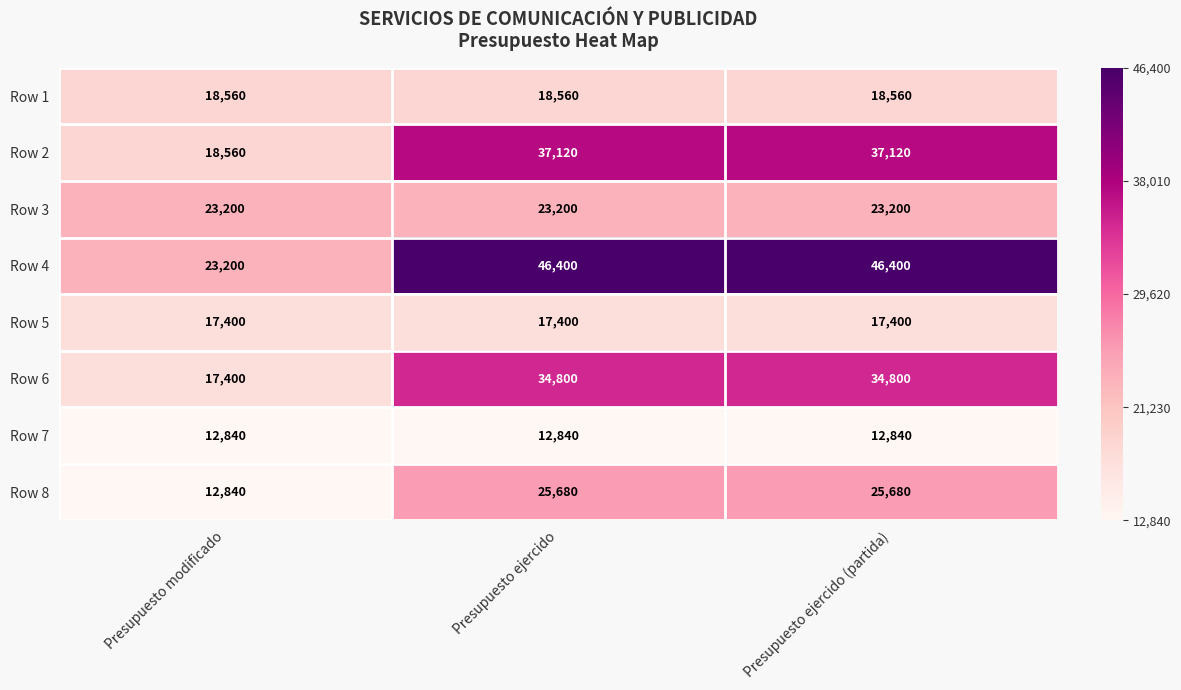

Is the value of Row 1 at Presupuesto ejercido greater than the value of Row 4 at Presupuesto modificado?

No